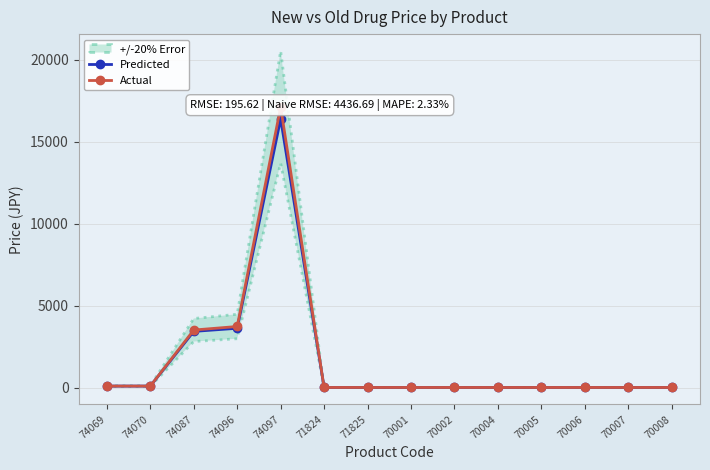

What is the difference between the Predicted values at 70008 and 74087?

3418.9